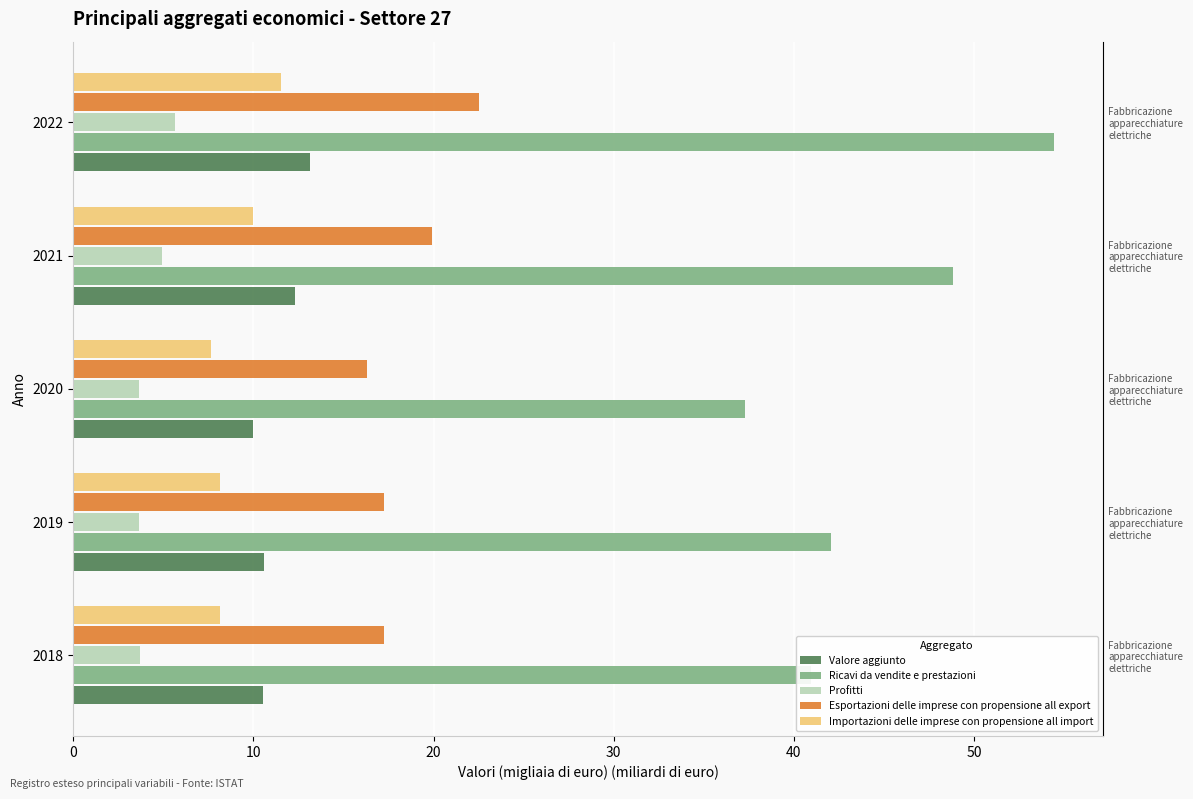

What are all the series names shown in the legend?

Valore aggiunto, Ricavi da vendite e prestazioni, Profitti, Esportazioni delle imprese con propensione all export, Importazioni delle imprese con propensione all import